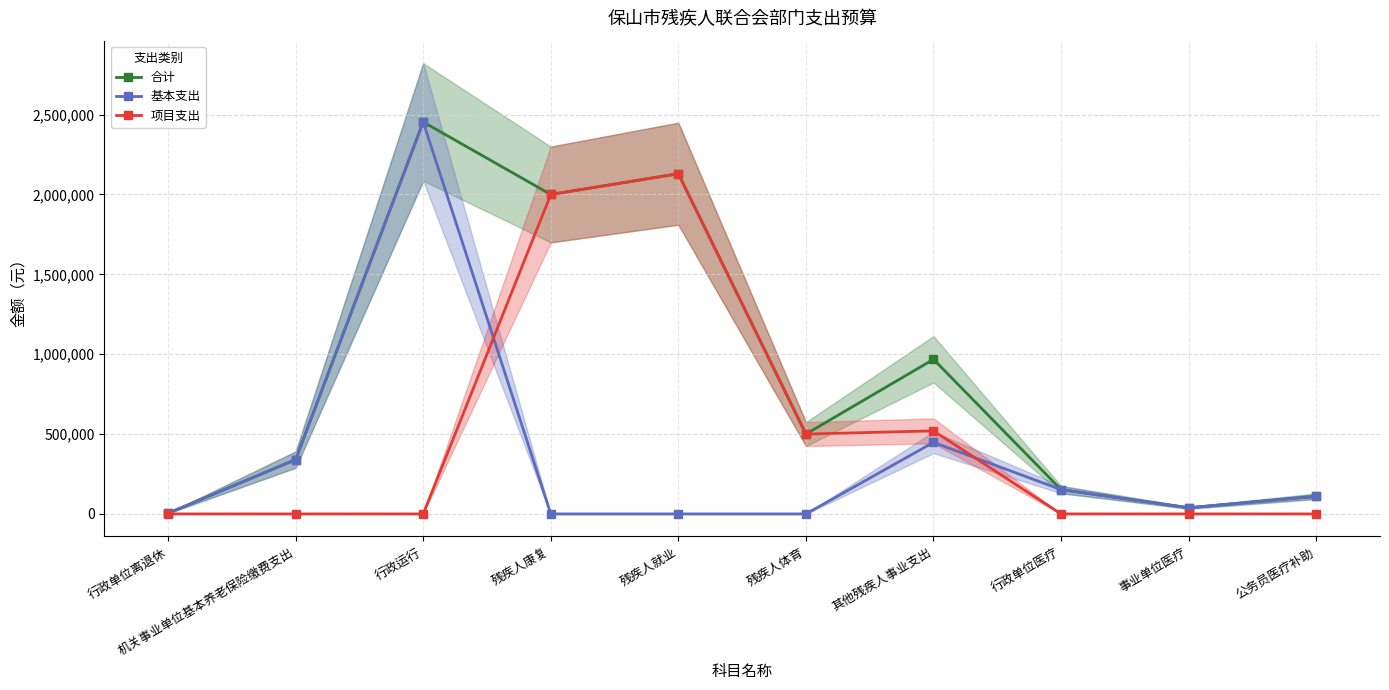

At which category does 基本支出 reach its first local valley?

事业单位医疗